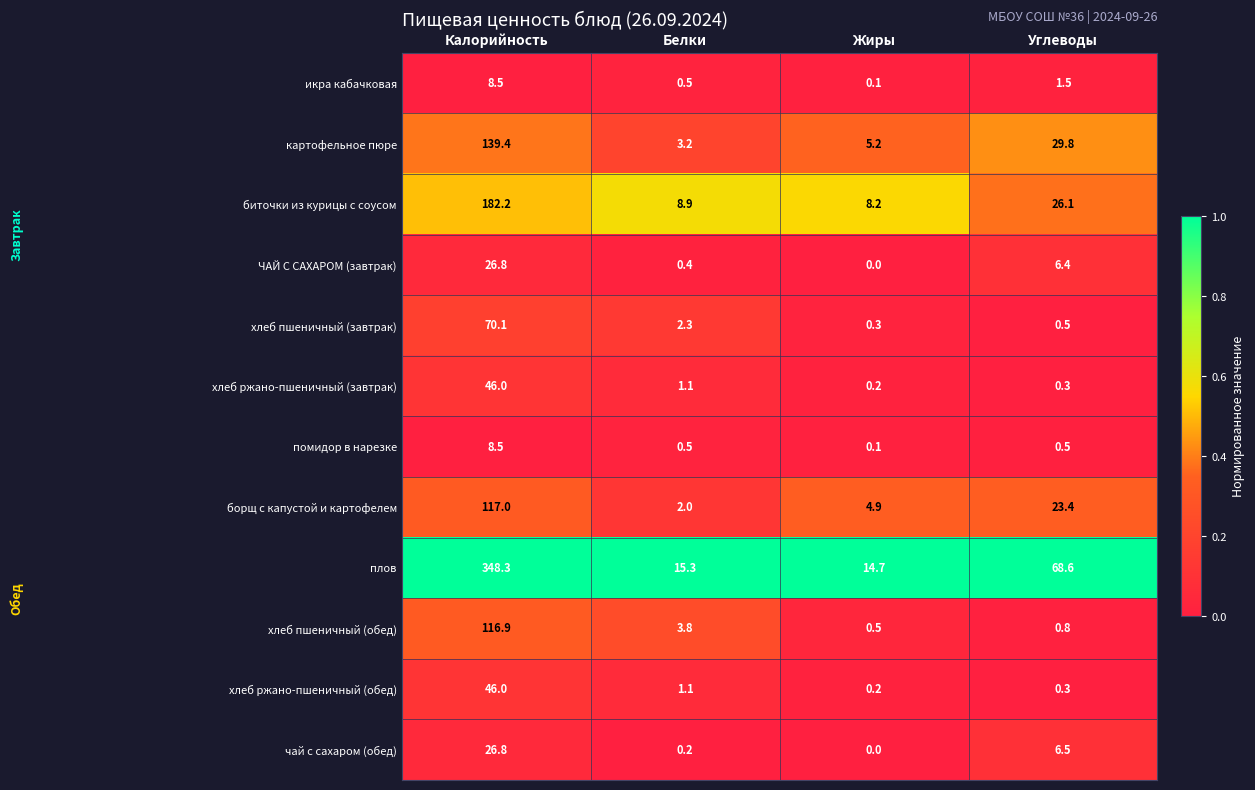

What is the difference between the highest and lowest values at Калорийность?

339.8